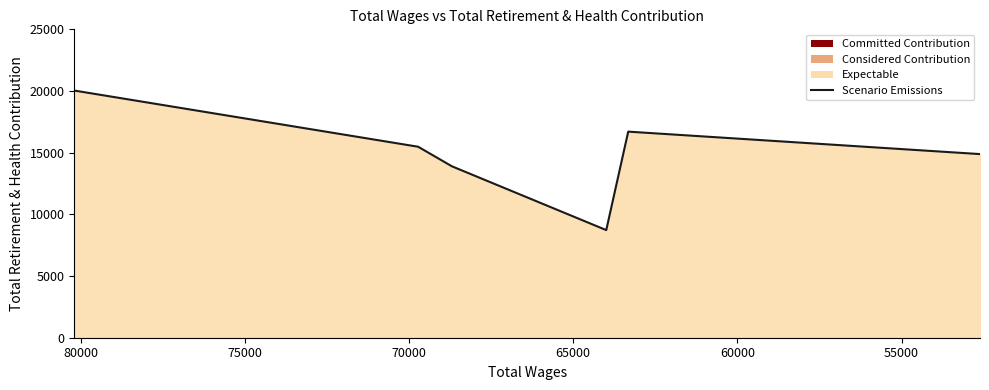

How many data points are above 15482?

2